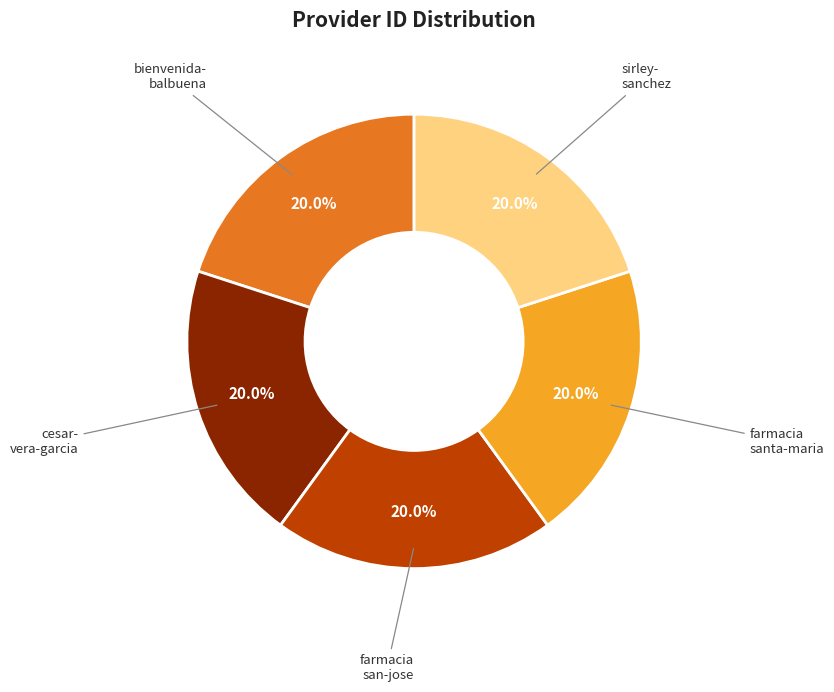

Does any single category account for the majority?

No